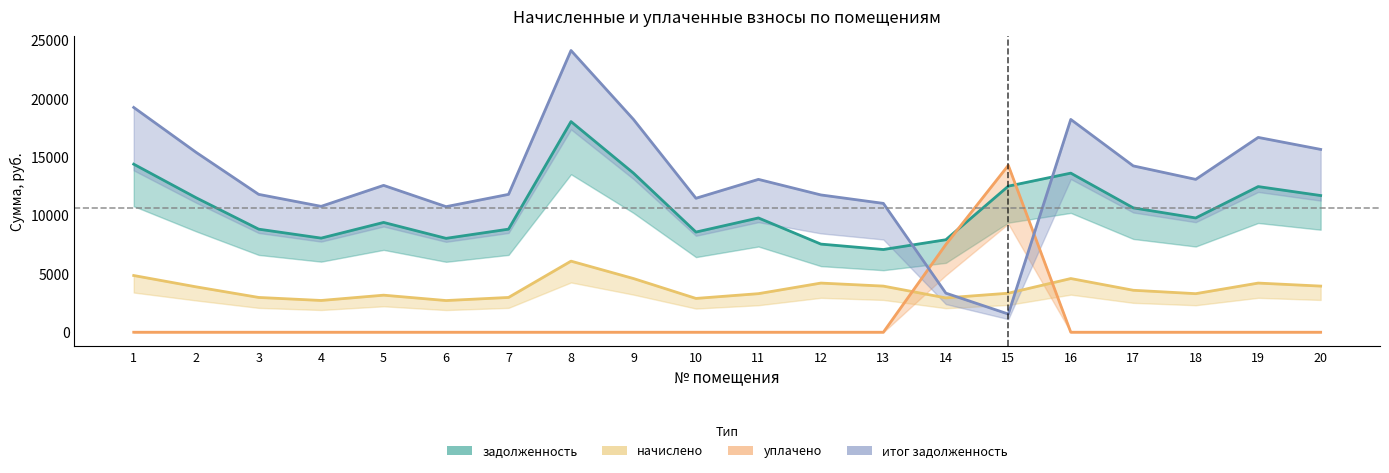

At which label does итог задолженность first exceed 13096?

1